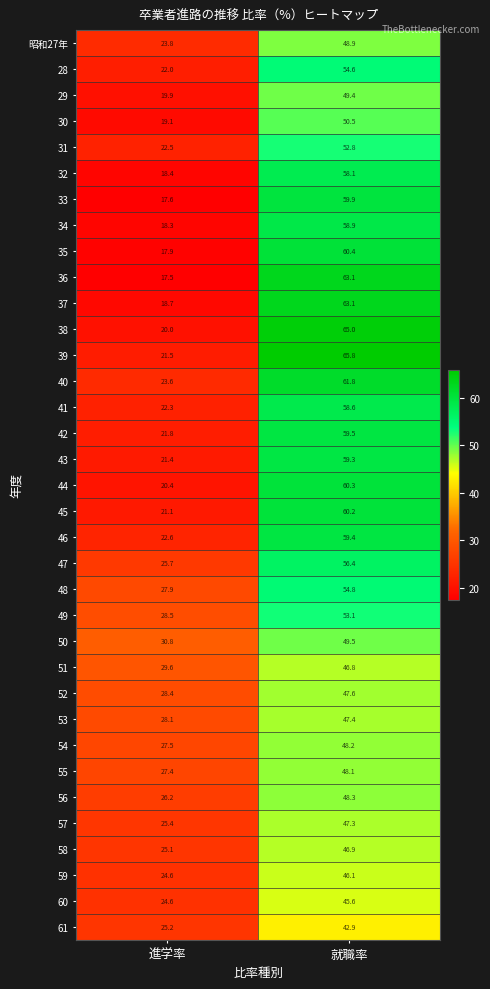

At which category is the sum across all series the highest?

就職率